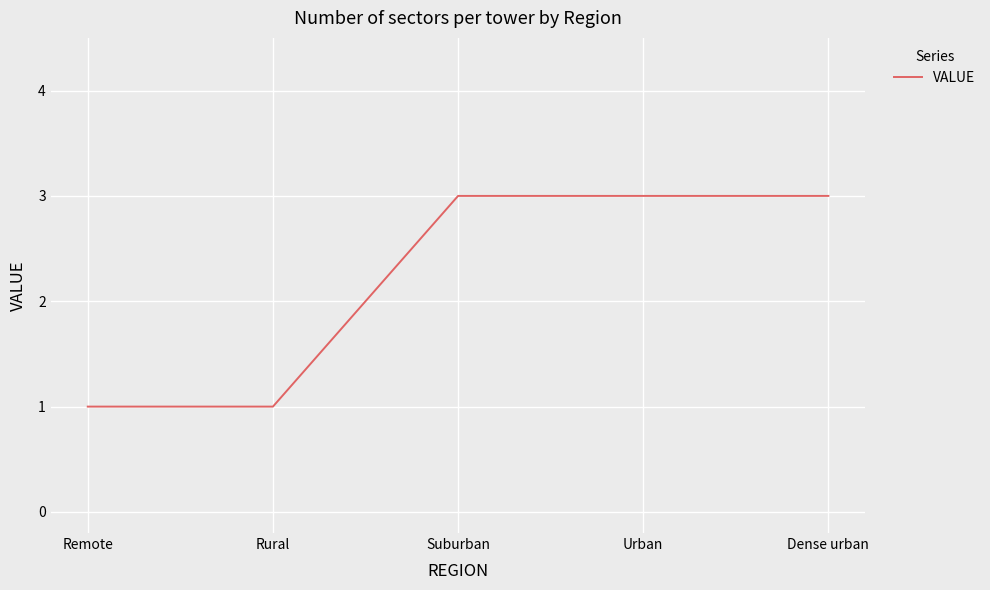

What is the average value?

2